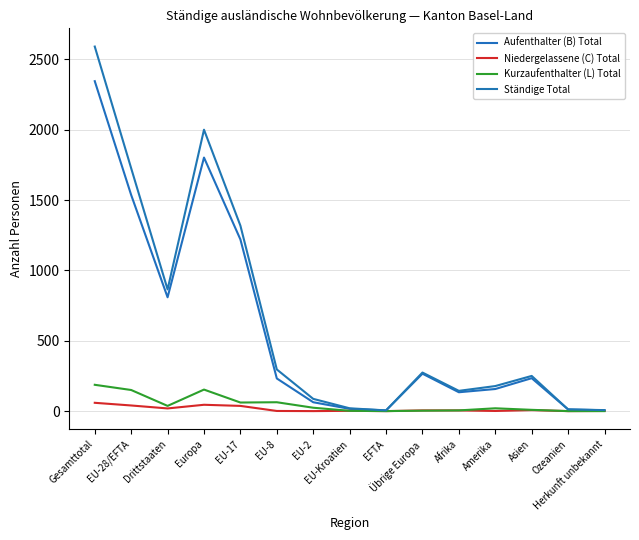

How many lines are shown in the chart?

4